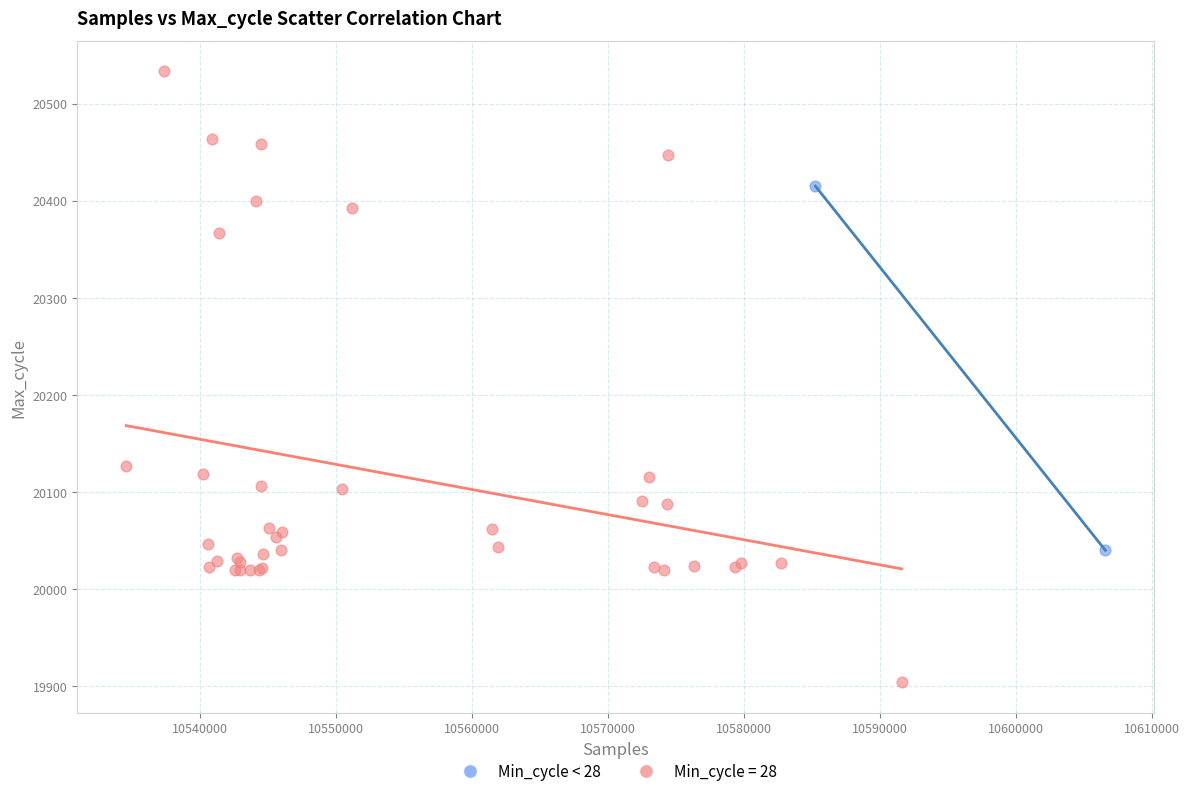

What are all the series names shown in the legend?

Min_cycle < 28, Min_cycle = 28